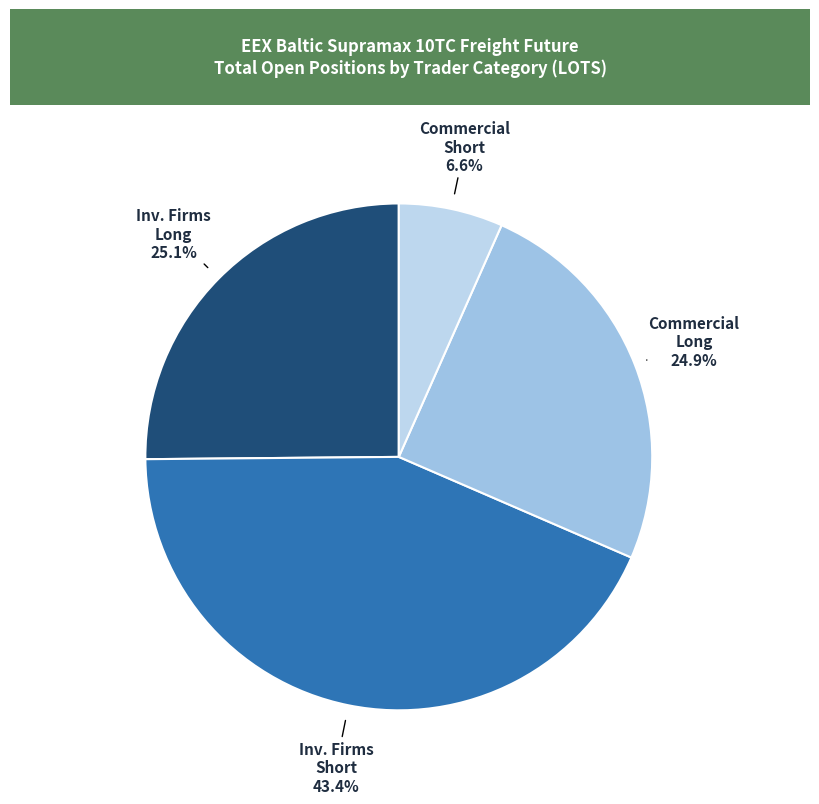

How many segments does this pie chart have?

4